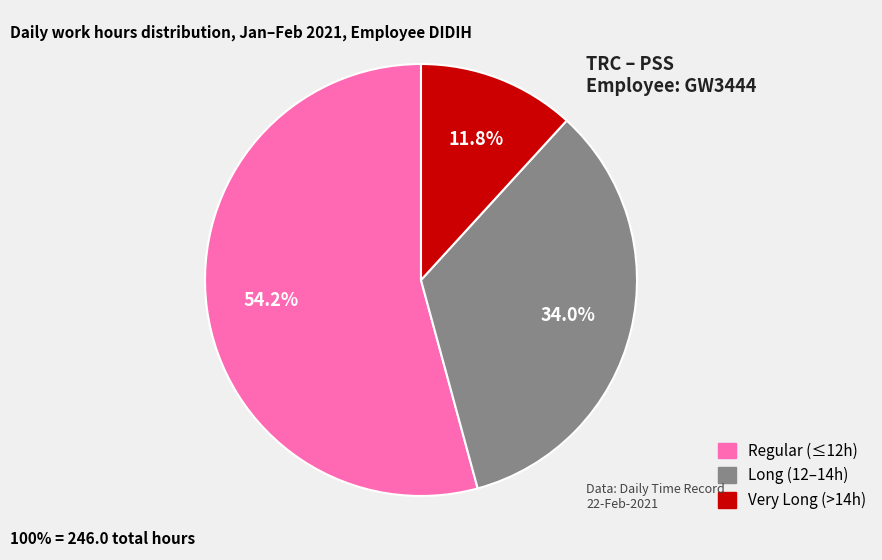

Between Regular (≤12h) and Very Long (>14h), which is larger?

Regular (≤12h)